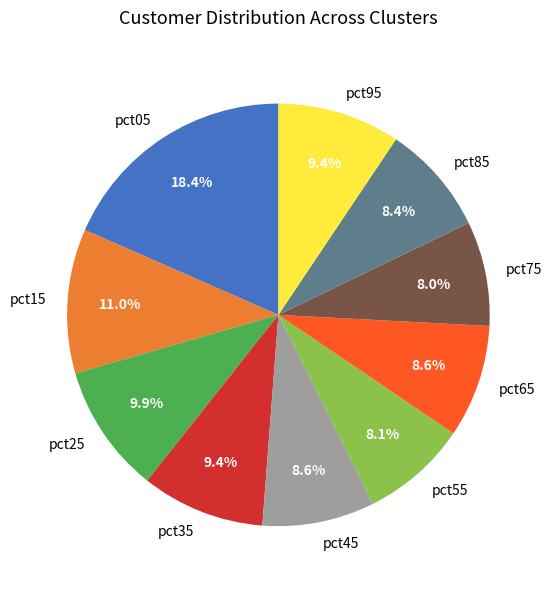

To the nearest percent, what percentage of the pie is pct55?

8%